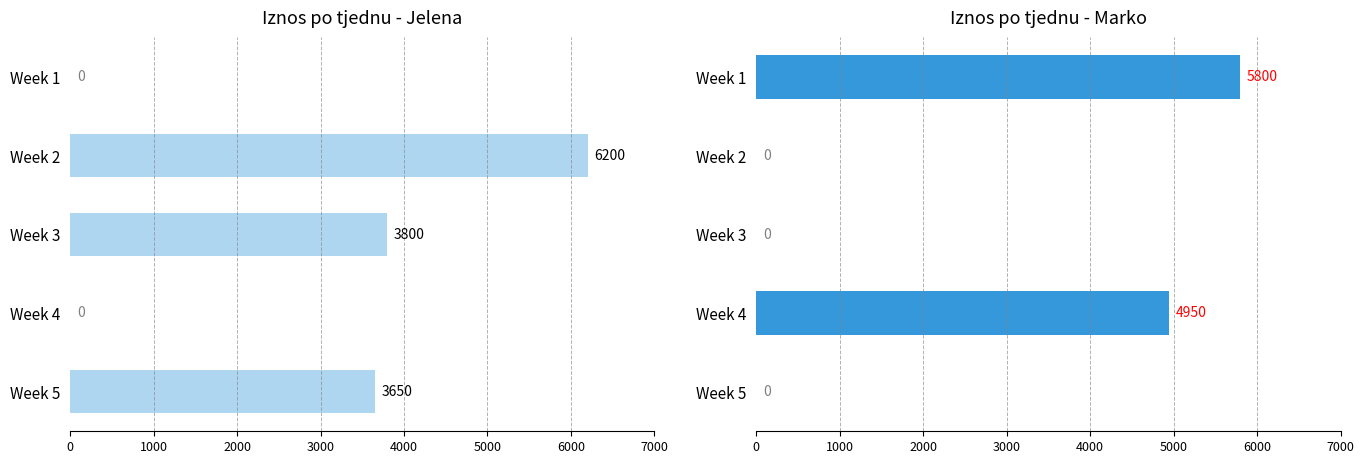

What is the sum of all Jelena values?

13650